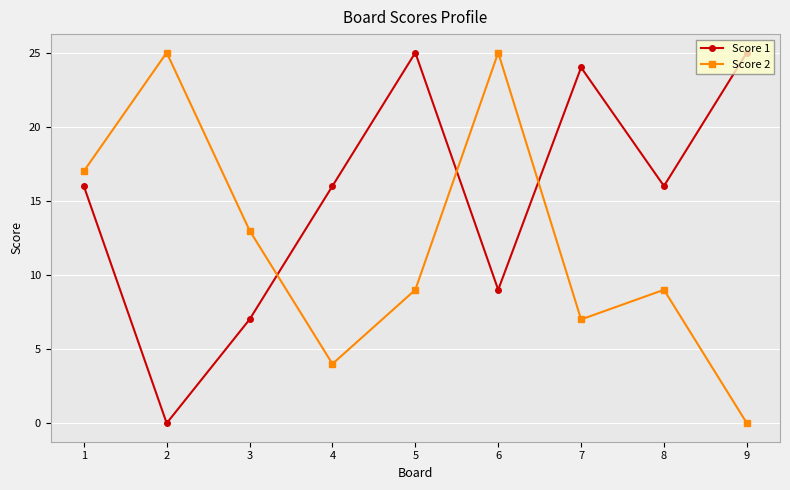

Which series ends up on top after the final intersection of Score 2 and Score 1?

Score 1